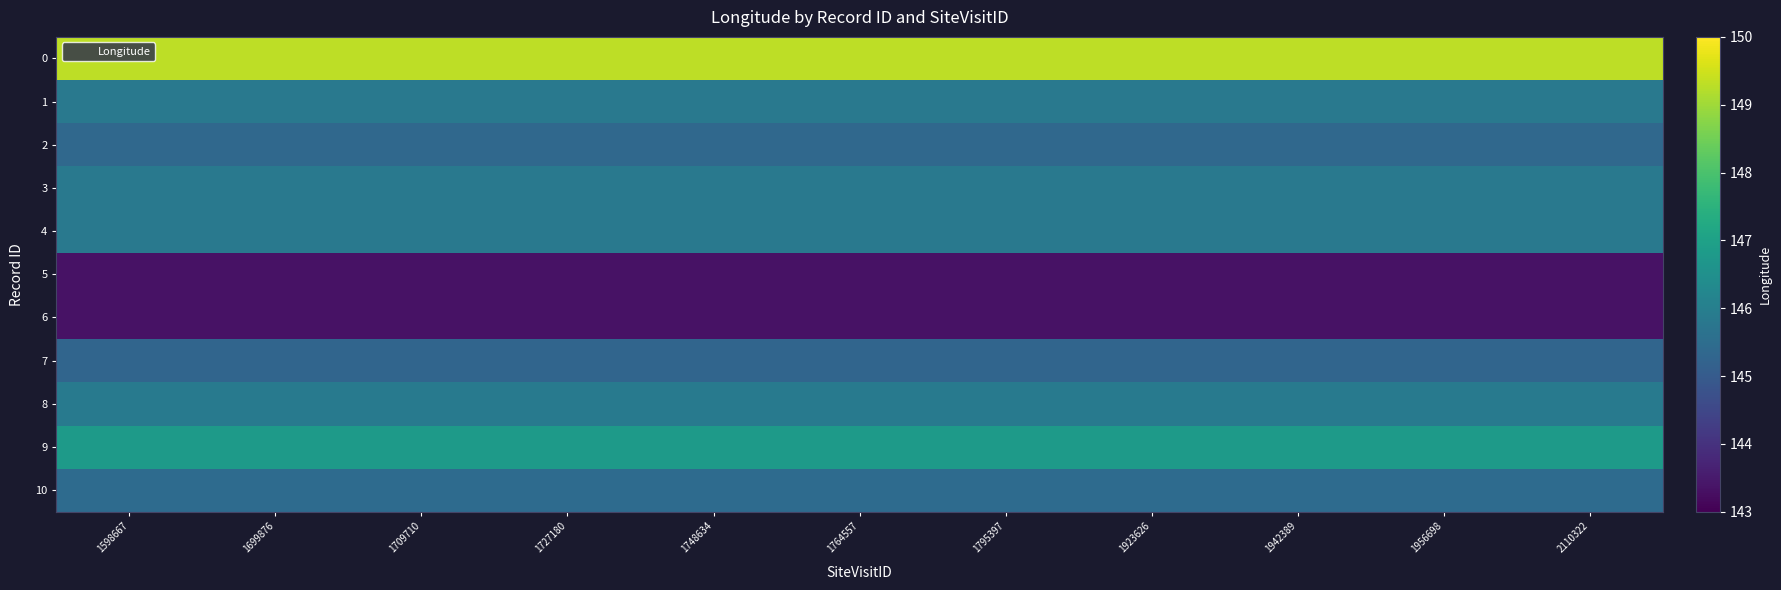

Reading left to right, list all the values displayed in this chart.

0: 1598667=149.3	1699876=149.3	1709710=149.3	1727180=149.3	1748634=149.3	1764557=149.3	1795397=149.3	1923626=149.3	1942389=149.3	1956698=149.3	2110322=149.3
1: 1598667=145.8	1699876=145.8	1709710=145.8	1727180=145.8	1748634=145.8	1764557=145.8	1795397=145.8	1923626=145.8	1942389=145.8	1956698=145.8	2110322=145.8
2: 1598667=145.4	1699876=145.4	1709710=145.4	1727180=145.4	1748634=145.4	1764557=145.4	1795397=145.4	1923626=145.4	1942389=145.4	1956698=145.4	2110322=145.4
3: 1598667=145.8	1699876=145.8	1709710=145.8	1727180=145.8	1748634=145.8	1764557=145.8	1795397=145.8	1923626=145.8	1942389=145.8	1956698=145.8	2110322=145.8
4: 1598667=145.8	1699876=145.8	1709710=145.8	1727180=145.8	1748634=145.8	1764557=145.8	1795397=145.8	1923626=145.8	1942389=145.8	1956698=145.8	2110322=145.8
5: 1598667=143.3	1699876=143.3	1709710=143.3	1727180=143.3	1748634=143.3	1764557=143.3	1795397=143.3	1923626=143.3	1942389=143.3	1956698=143.3	2110322=143.3
6: 1598667=143.3	1699876=143.3	1709710=143.3	1727180=143.3	1748634=143.3	1764557=143.3	1795397=143.3	1923626=143.3	1942389=143.3	1956698=143.3	2110322=143.3
7: 1598667=145.3	1699876=145.3	1709710=145.3	1727180=145.3	1748634=145.3	1764557=145.3	1795397=145.3	1923626=145.3	1942389=145.3	1956698=145.3	2110322=145.3
8: 1598667=145.9	1699876=145.9	1709710=145.9	1727180=145.9	1748634=145.9	1764557=145.9	1795397=145.9	1923626=145.9	1942389=145.9	1956698=145.9	2110322=145.9
9: 1598667=146.8	1699876=146.8	1709710=146.8	1727180=146.8	1748634=146.8	1764557=146.8	1795397=146.8	1923626=146.8	1942389=146.8	1956698=146.8	2110322=146.8
10: 1598667=145.5	1699876=145.5	1709710=145.5	1727180=145.5	1748634=145.5	1764557=145.5	1795397=145.5	1923626=145.5	1942389=145.5	1956698=145.5	2110322=145.5